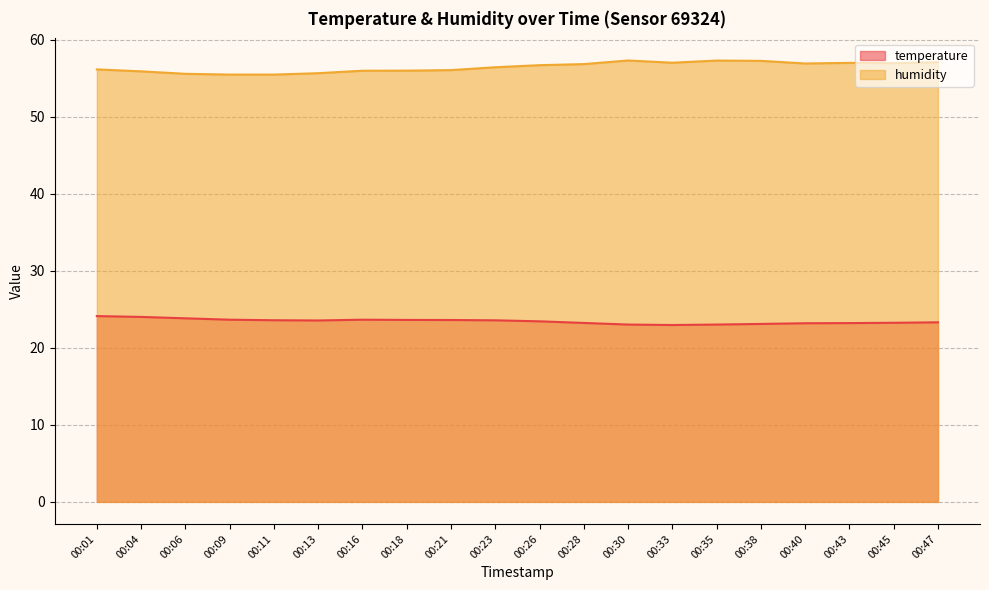

What is the value of the temperature point at the 9th from the left?

23.6